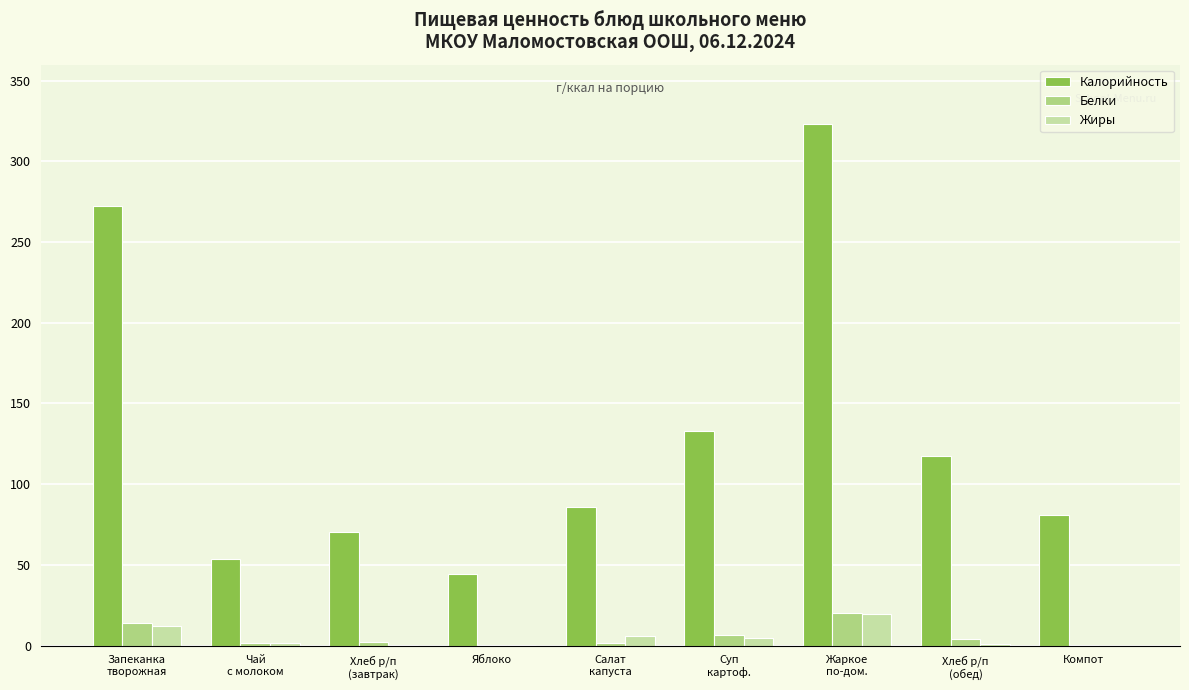

Which series has the largest range (max minus min)?

Калорийность